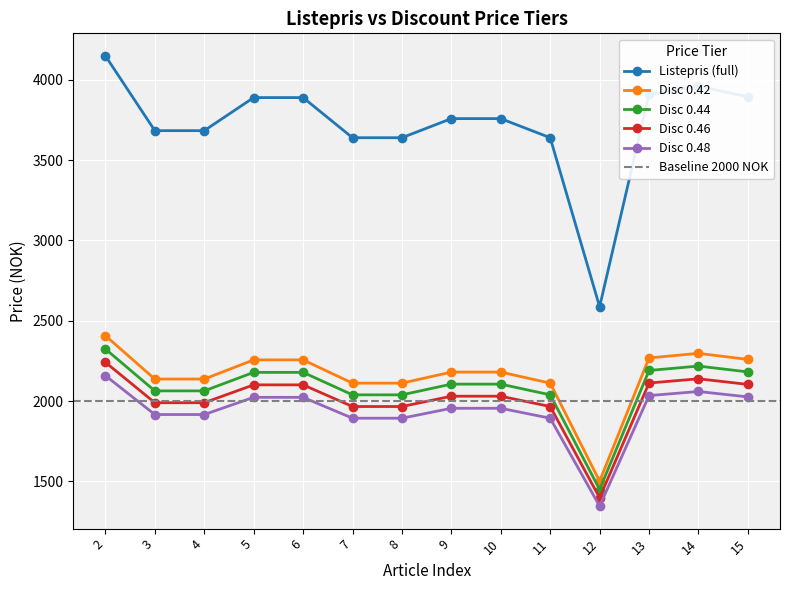

What is the greatest value displayed?

4150.0